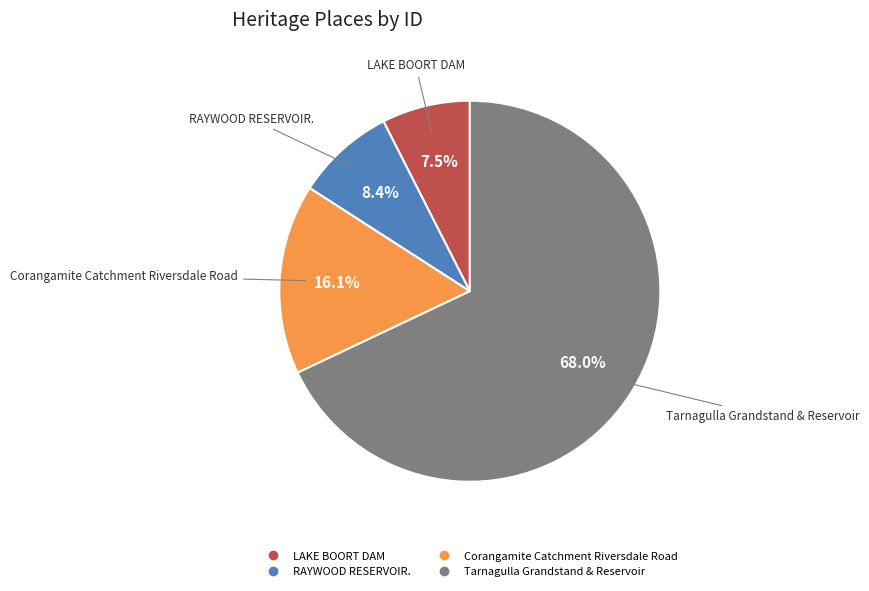

Combined, do Corangamite Catchment Riversdale Road and Tarnagulla Grandstand & Reservoir account for over 50%?

Yes